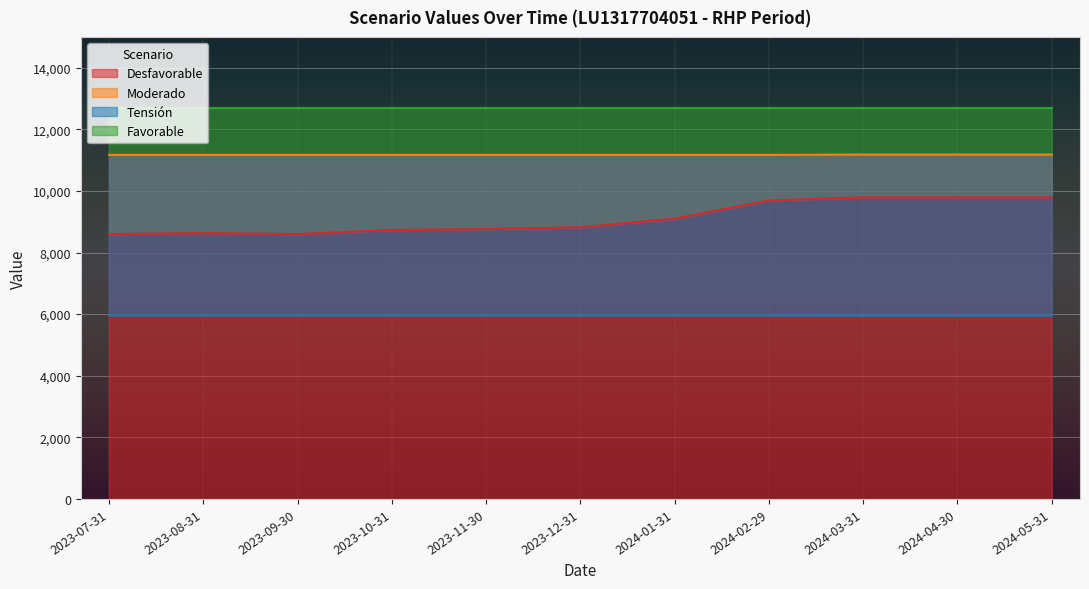

True or false: Tensión and Moderado intersect in this chart.

False